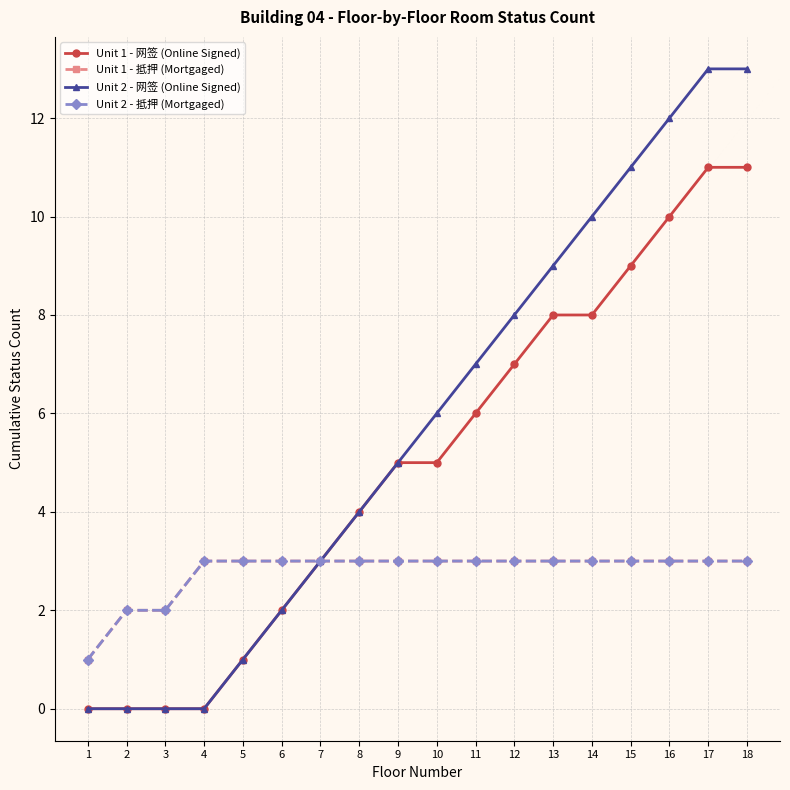

At which label does Unit 1 - 网签 (Online Signed) first exceed 5?

11